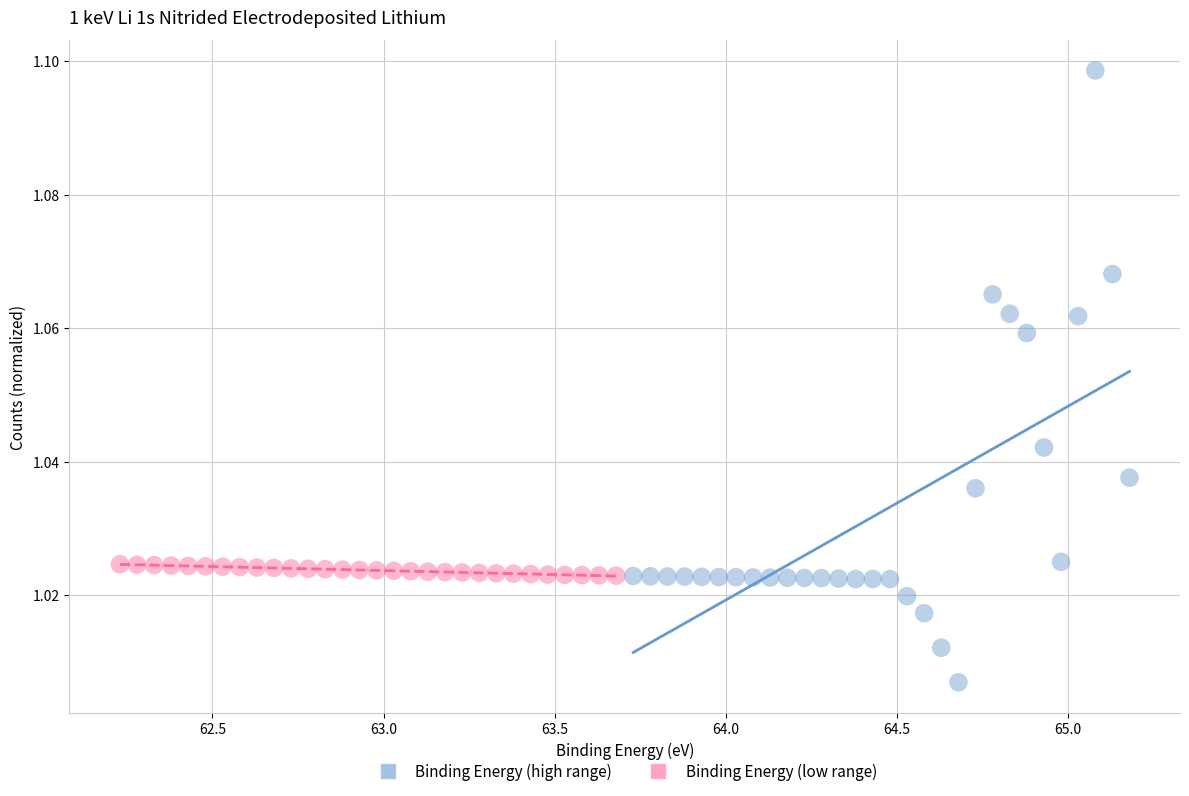

Which series reaches the maximum Y coordinate?

Binding Energy (high range)